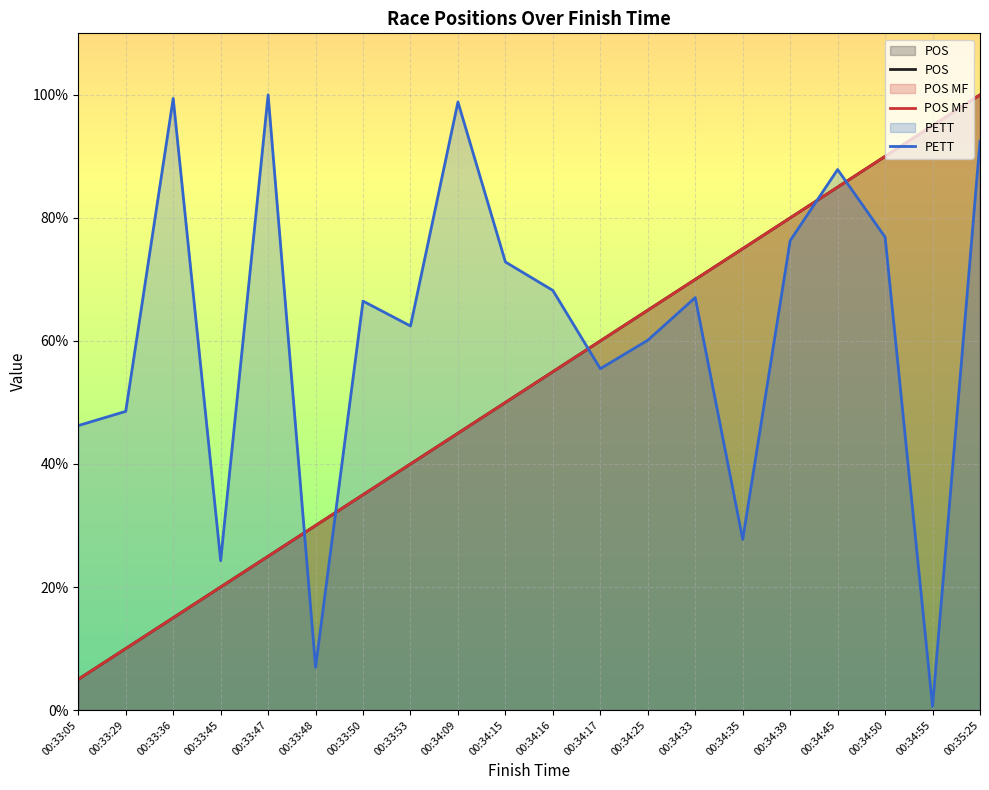

What value does the PETT series have at 00:34:50?

76.9